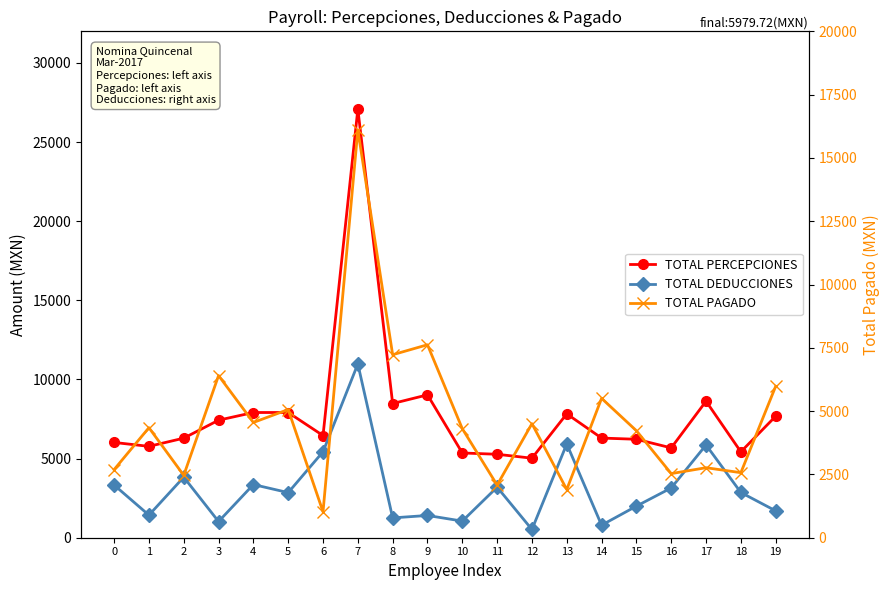

What is the average value of the TOTAL PERCEPCIONES series?

7790.0